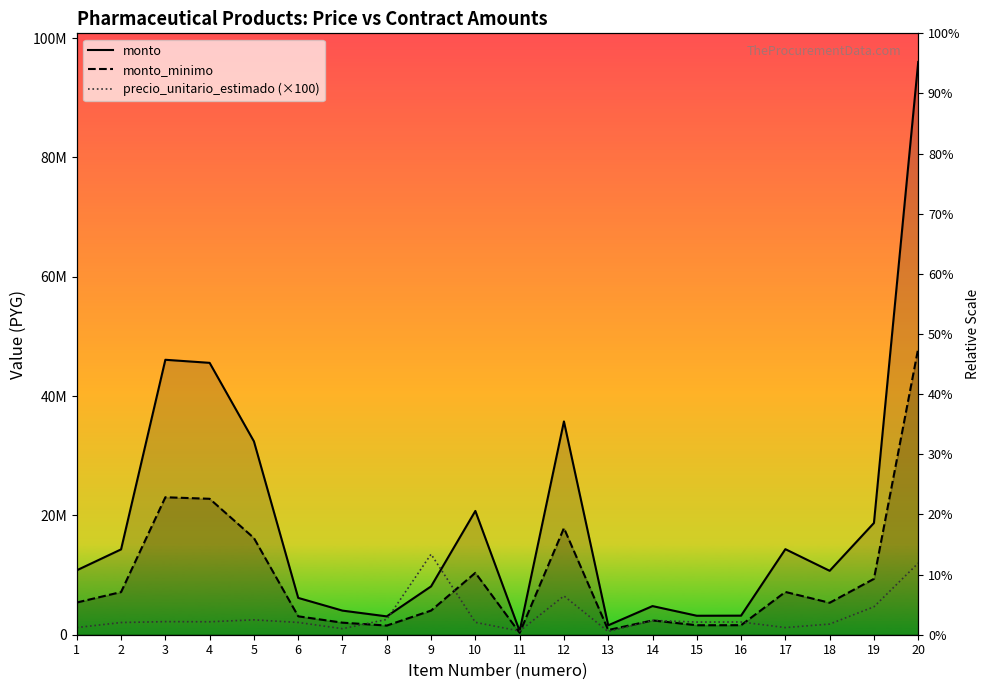

How many lines are shown in the chart?

3